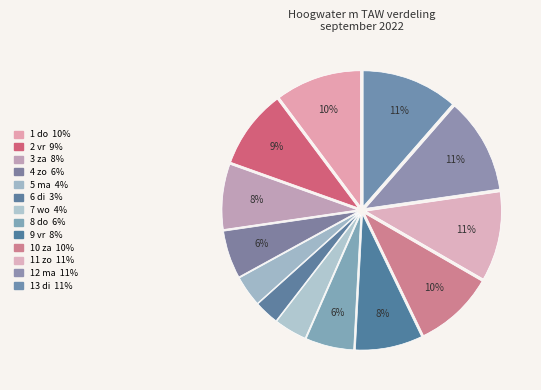

How many segments does this pie chart have?

13